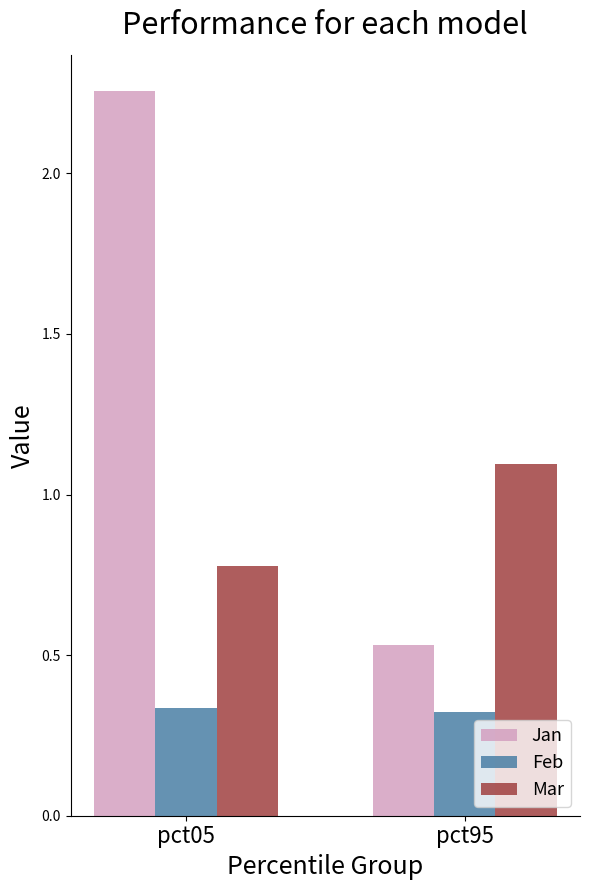

Which series changed the most between pct05 and pct95?

Jan